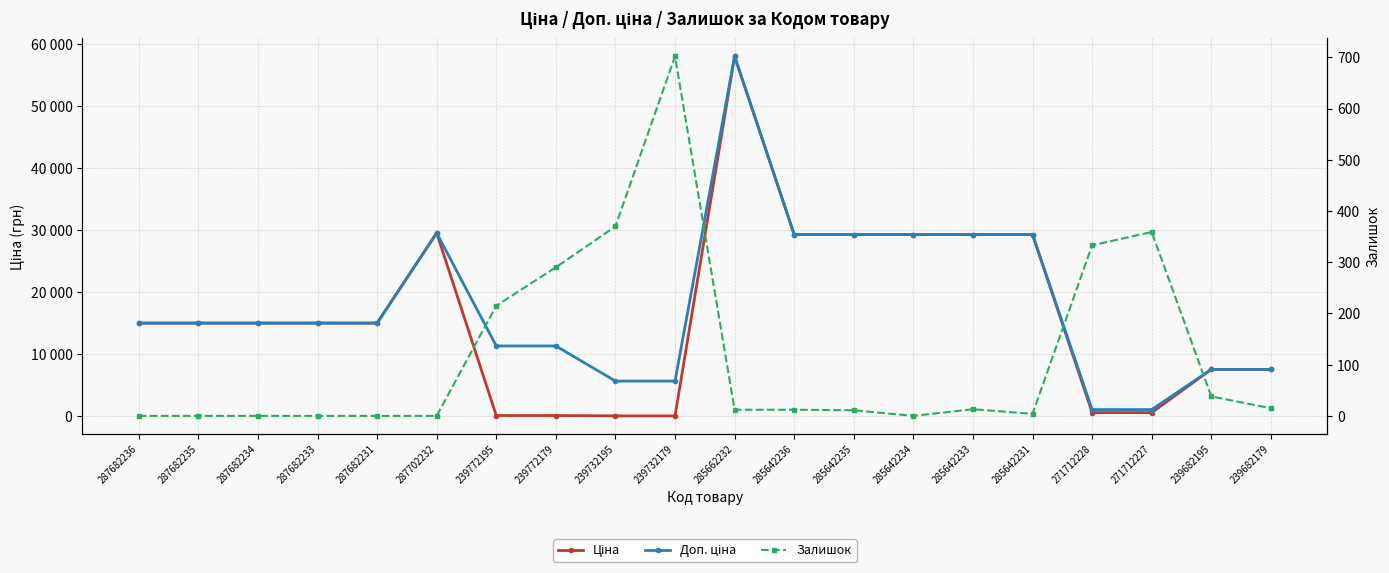

Where does the Доп. ціна series first go above 15019?

287682236